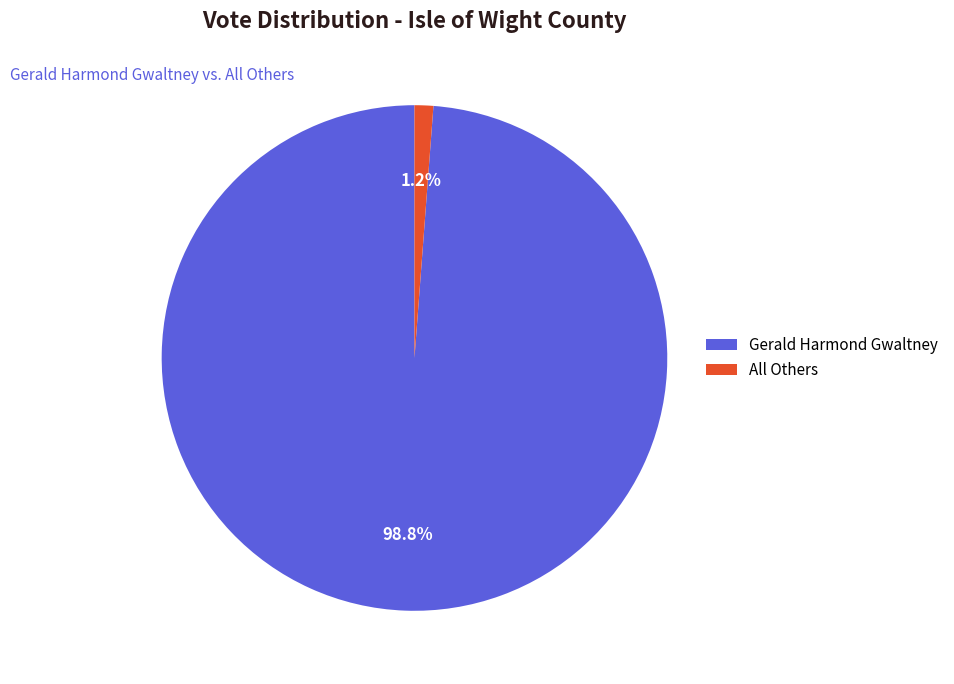

To the nearest percent, what is the difference between the All Others and Gerald Harmond Gwaltney slice percentages?

98%